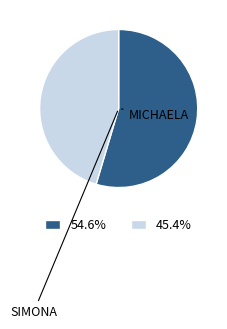

Does 45.4% represent more than half of the total?

No